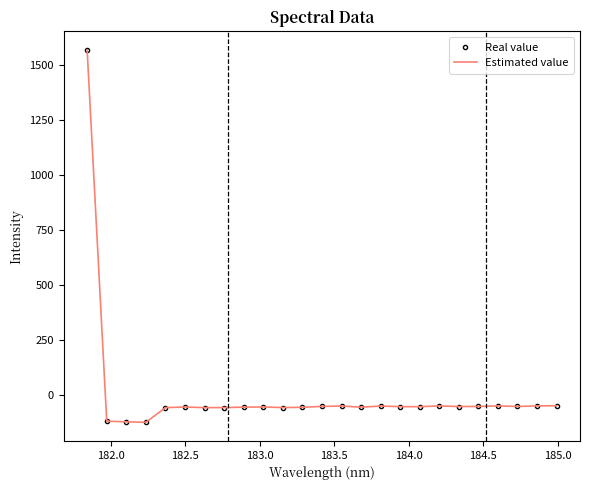

How many lines are shown in the chart?

2